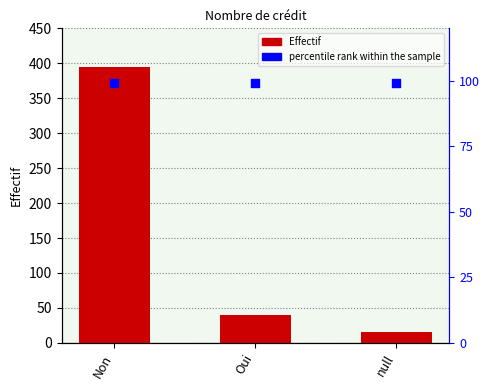

Which series has the widest spread of Y values?

Effectif